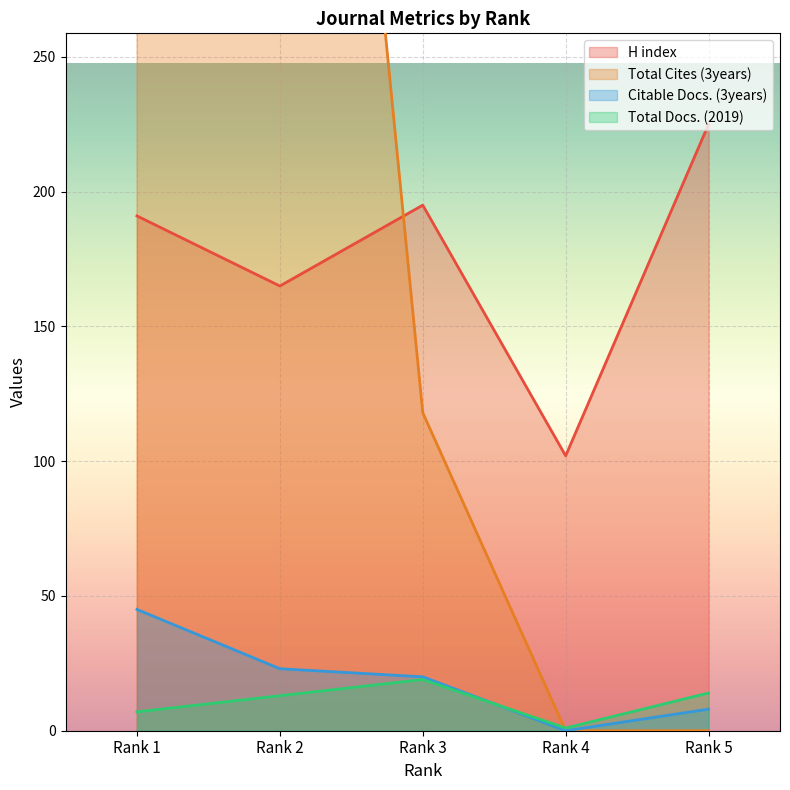

True or false: Citable Docs. (3years) and H index cross at least once.

False